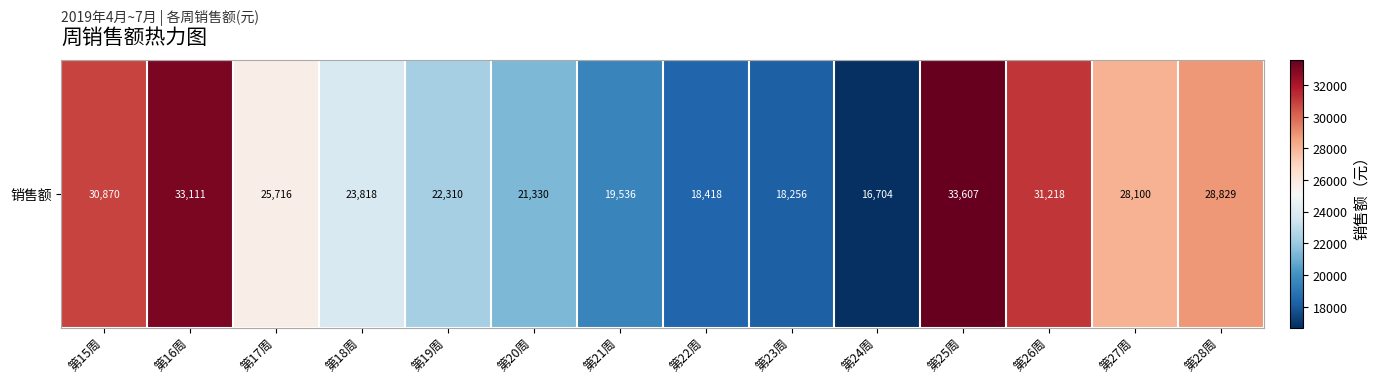

The chart shows a value of 23817.7 at 第18周. True or false?

True